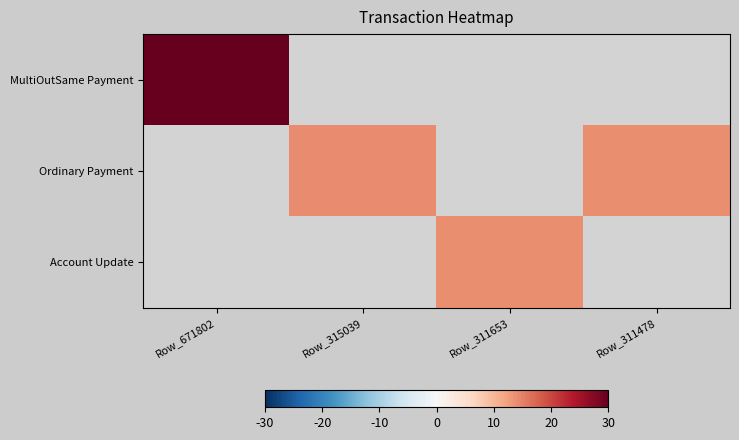

True or false: Ordinary Payment has a value of 14.1 at Row_315039.

True